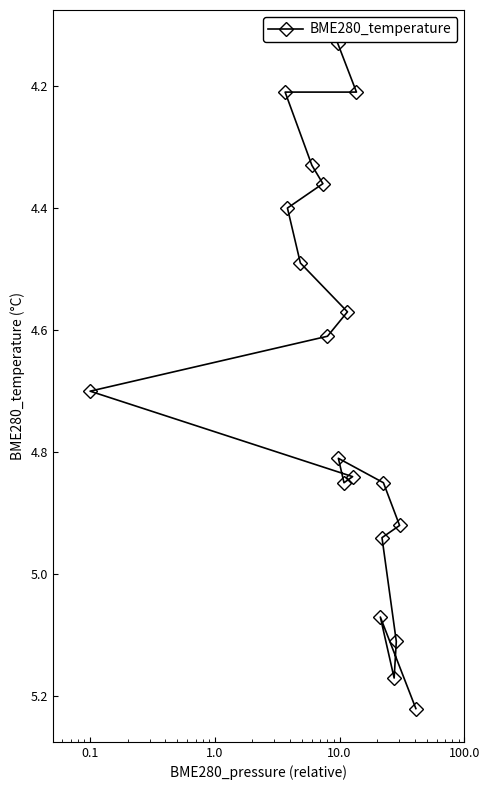

What is the average value?

4.7